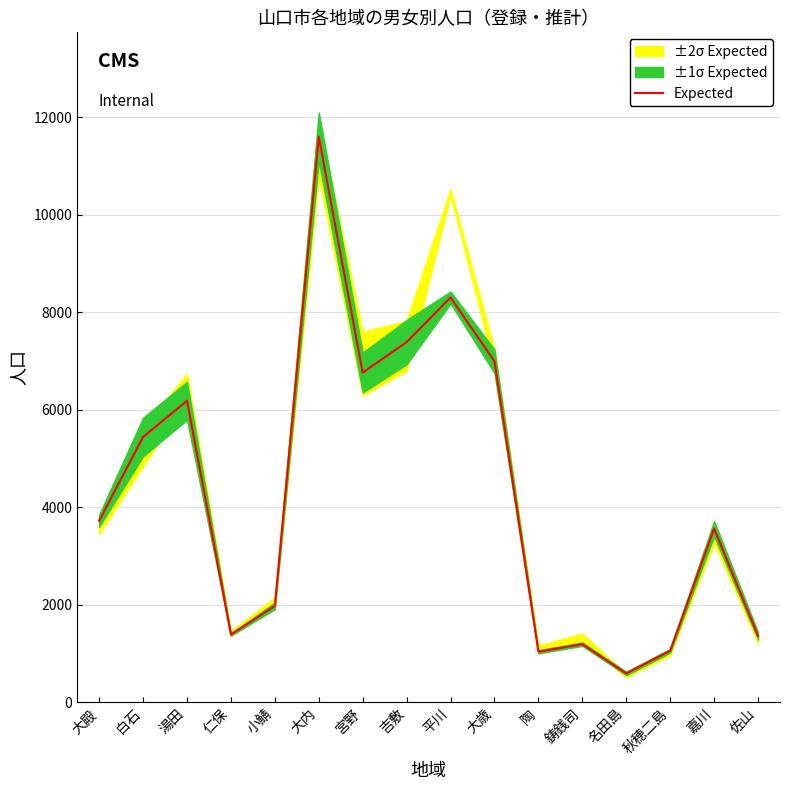

What is the minimum value shown in the chart?

594.5